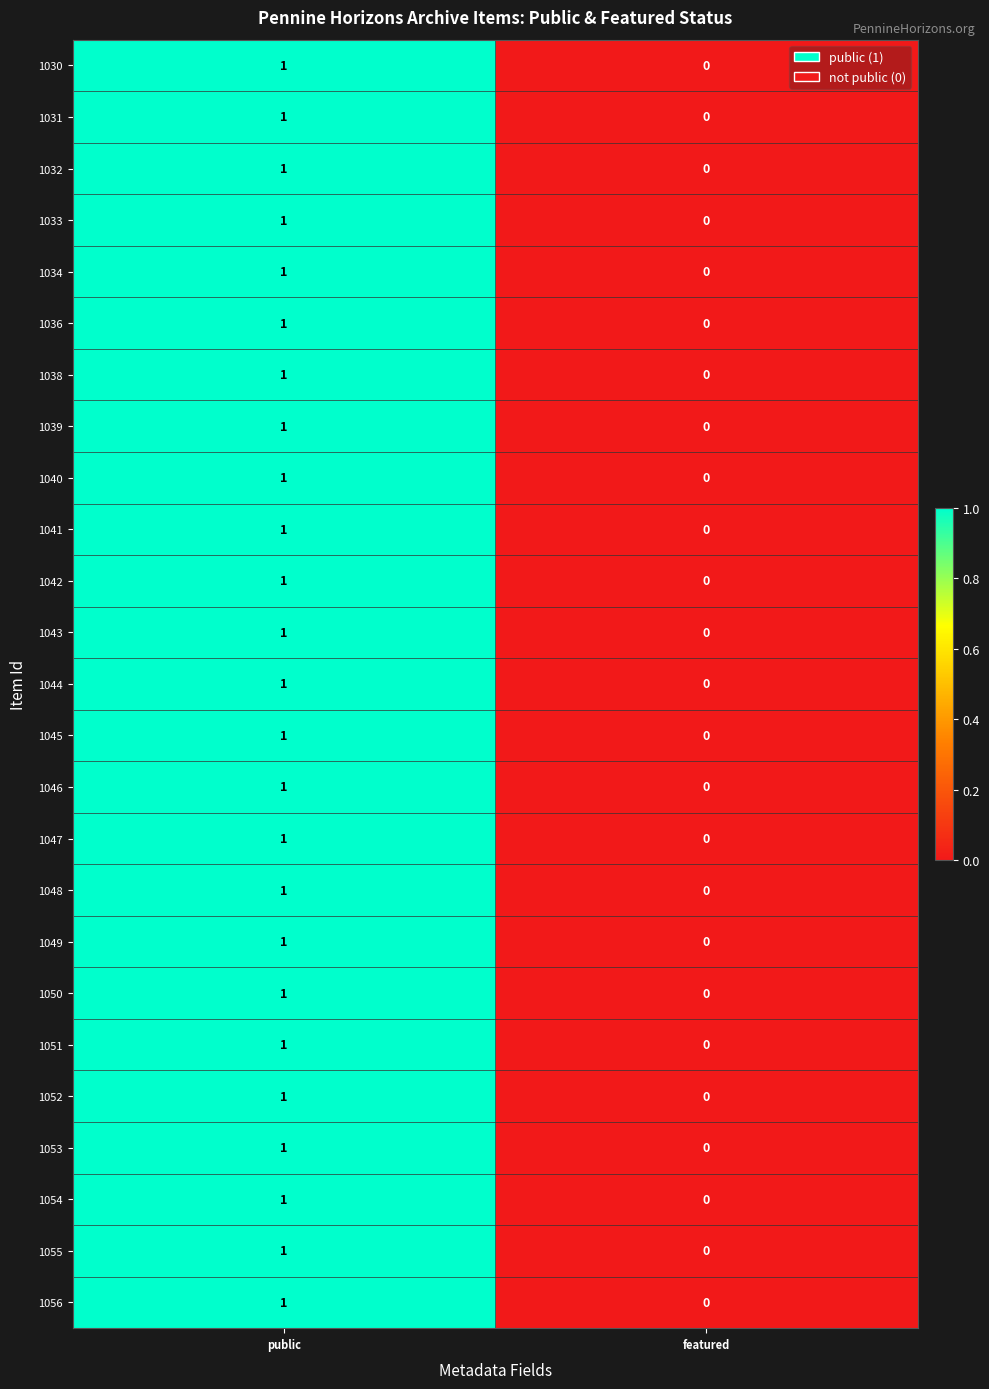

True or false: 1050 has a value of 0 at public.

False